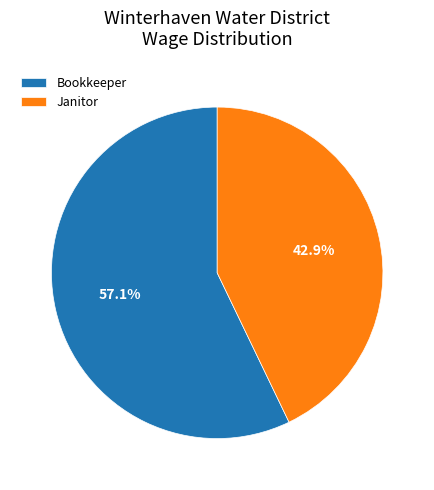

Combined, what portion of the pie is Janitor and Bookkeeper?

100.0%